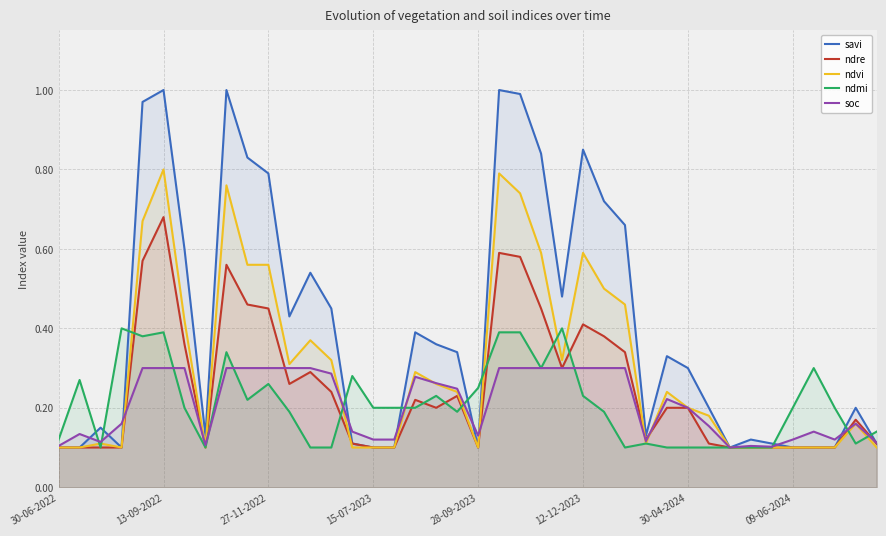

The soc series shows 0.3 at 9. True or false?

True